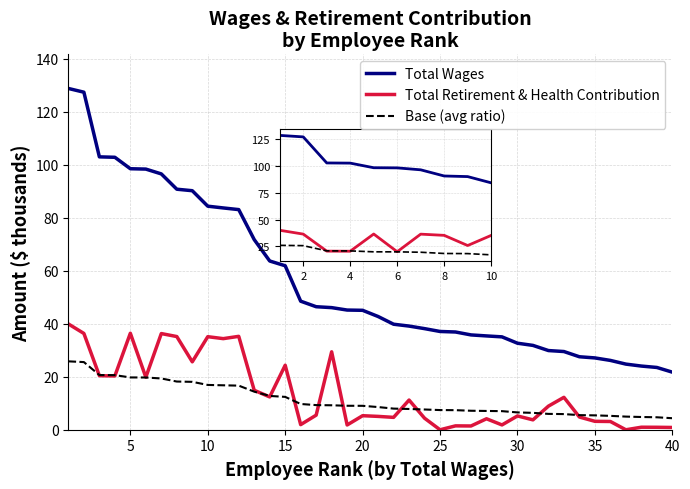

List the series in order of their peak value, lowest first.

Base (avg ratio), Total Retirement & Health Contribution, Total Wages